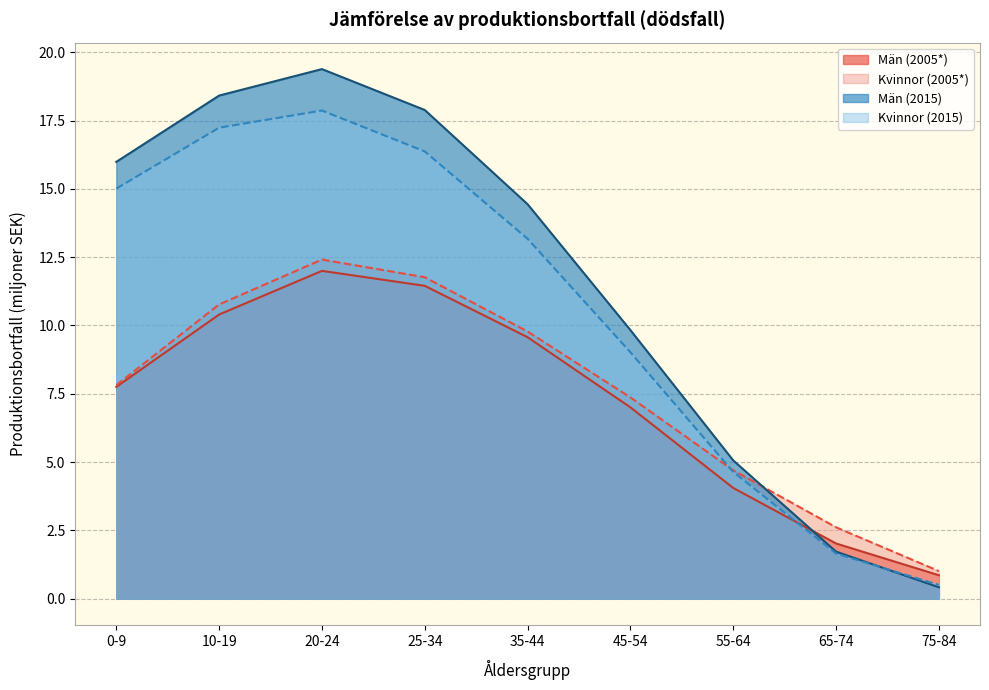

Where is the first local maximum for Kvinnor (2005*)?

20-24